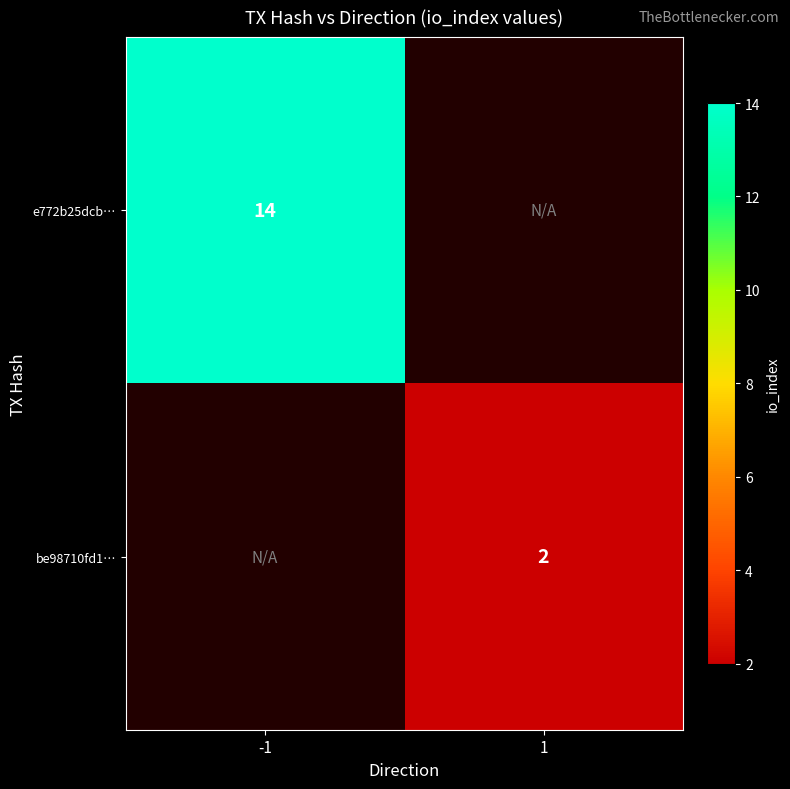

The value of be98710fd1… at 1 is 2. True or false?

True